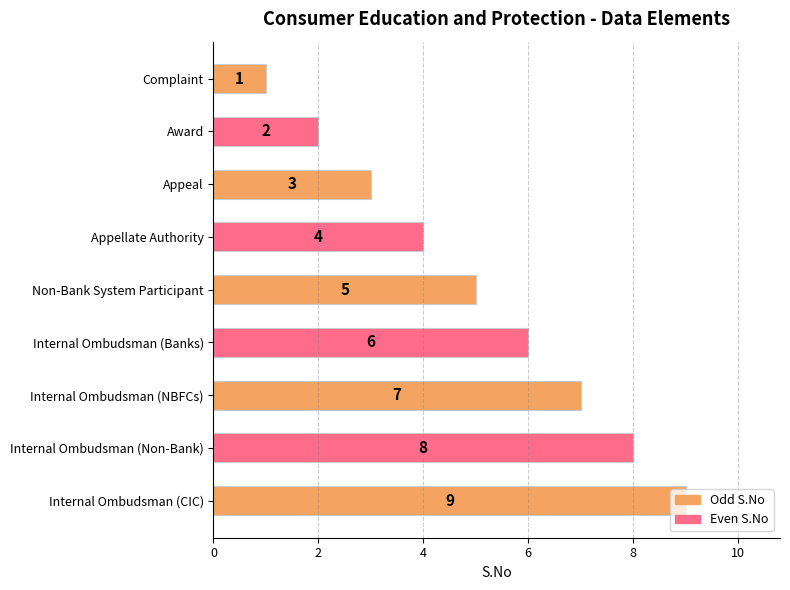

True or false: the data shows 0 at Complaint.

False